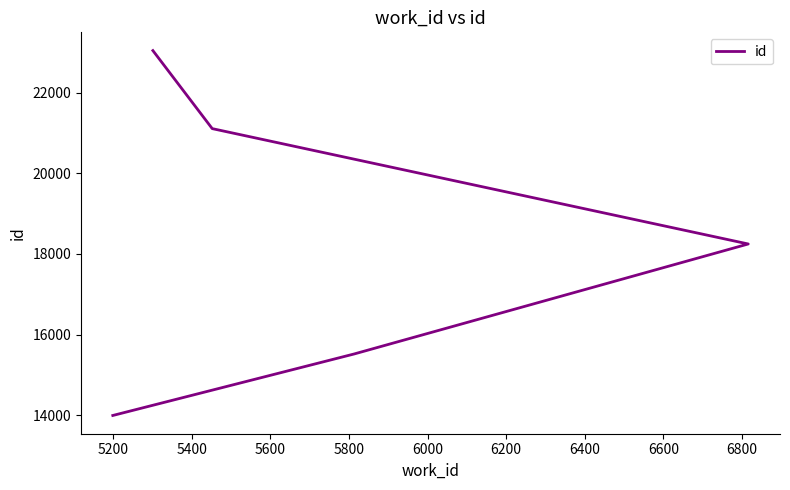

Reading right to left, list all the values displayed in this chart.

23051	21113	18248	15516	13989